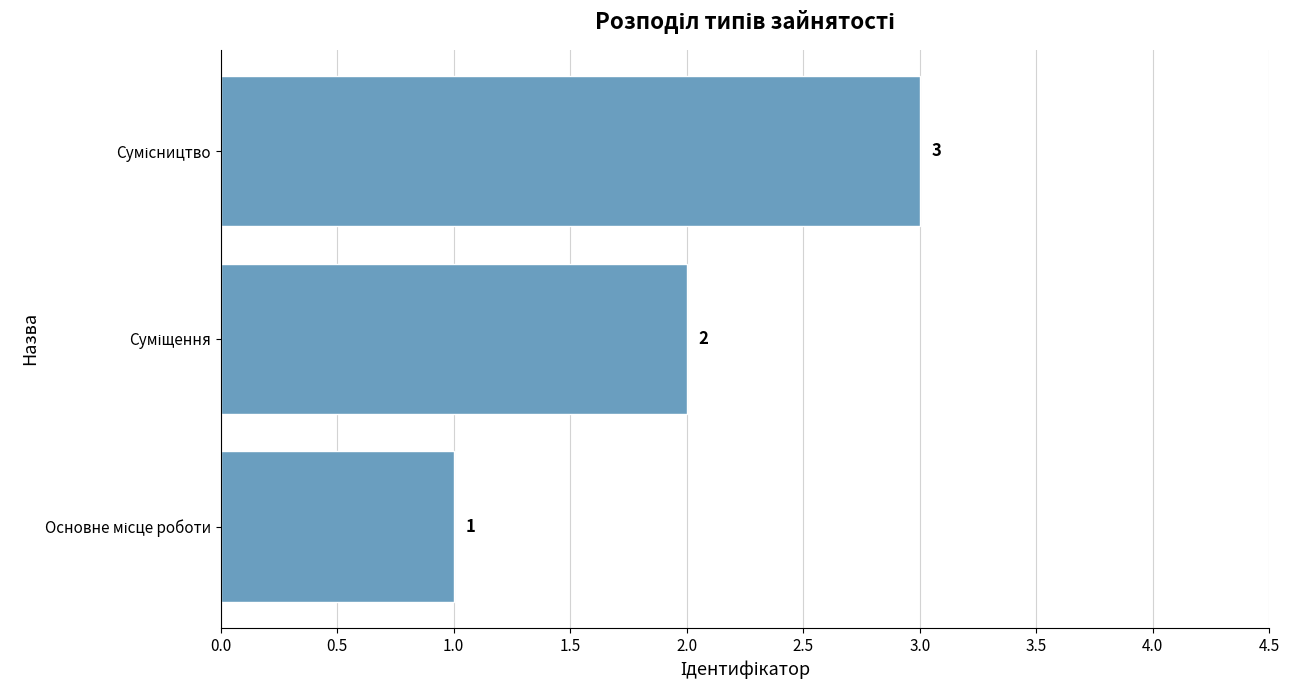

Count the values in the range 1 to 3.

3